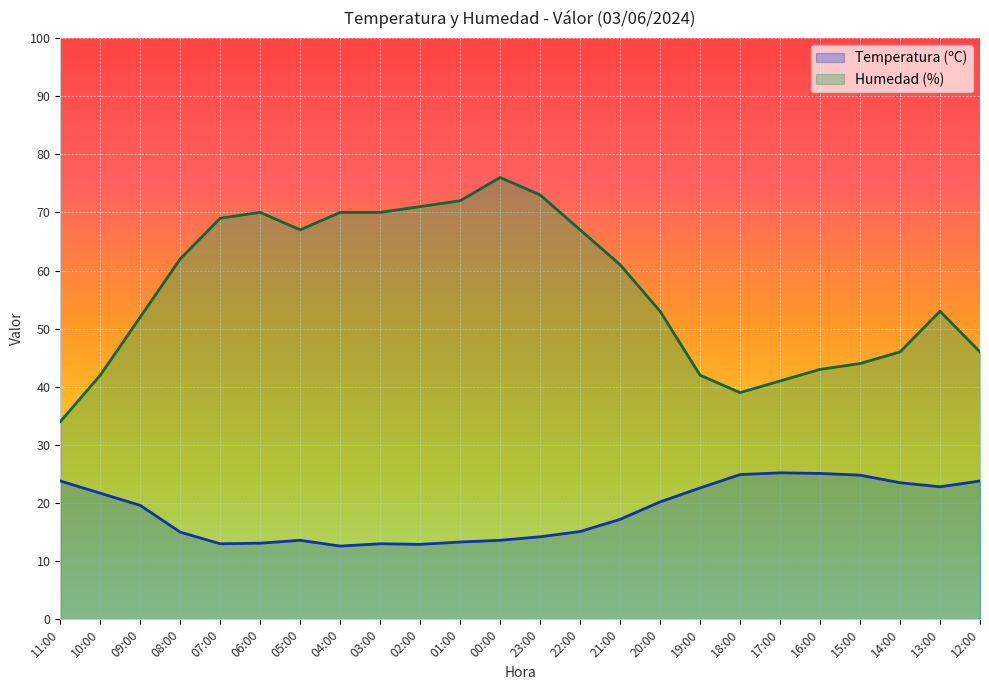

Where is Humedad (%) nearest to the value 55?

20:00